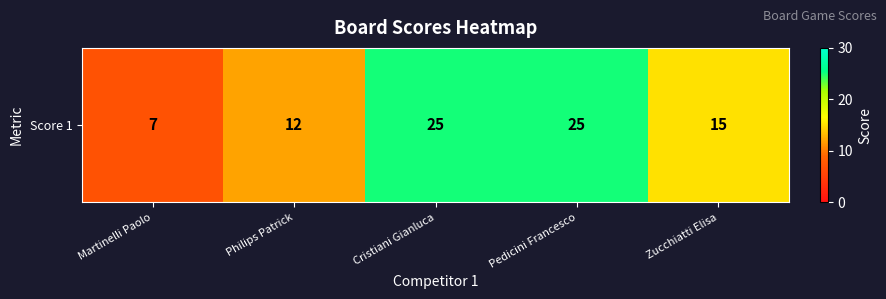

How many values exceed 15?

2